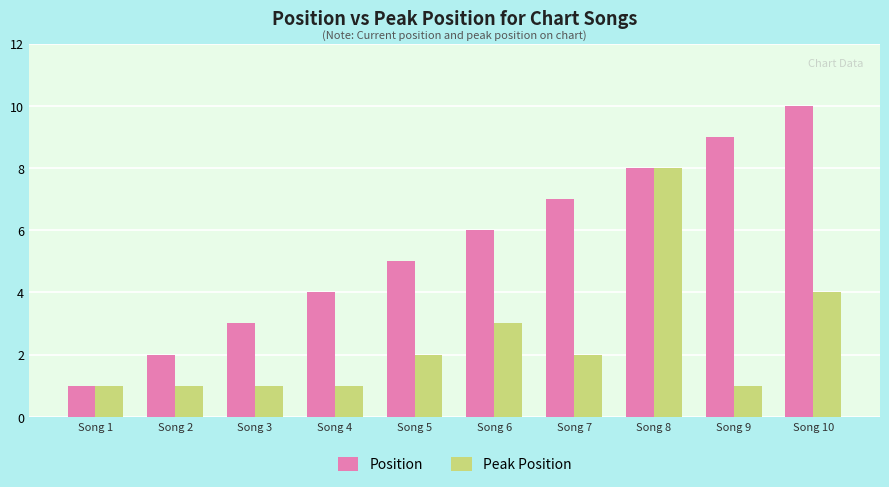

What is the value of the Peak Position bar at the 8th from the left?

8